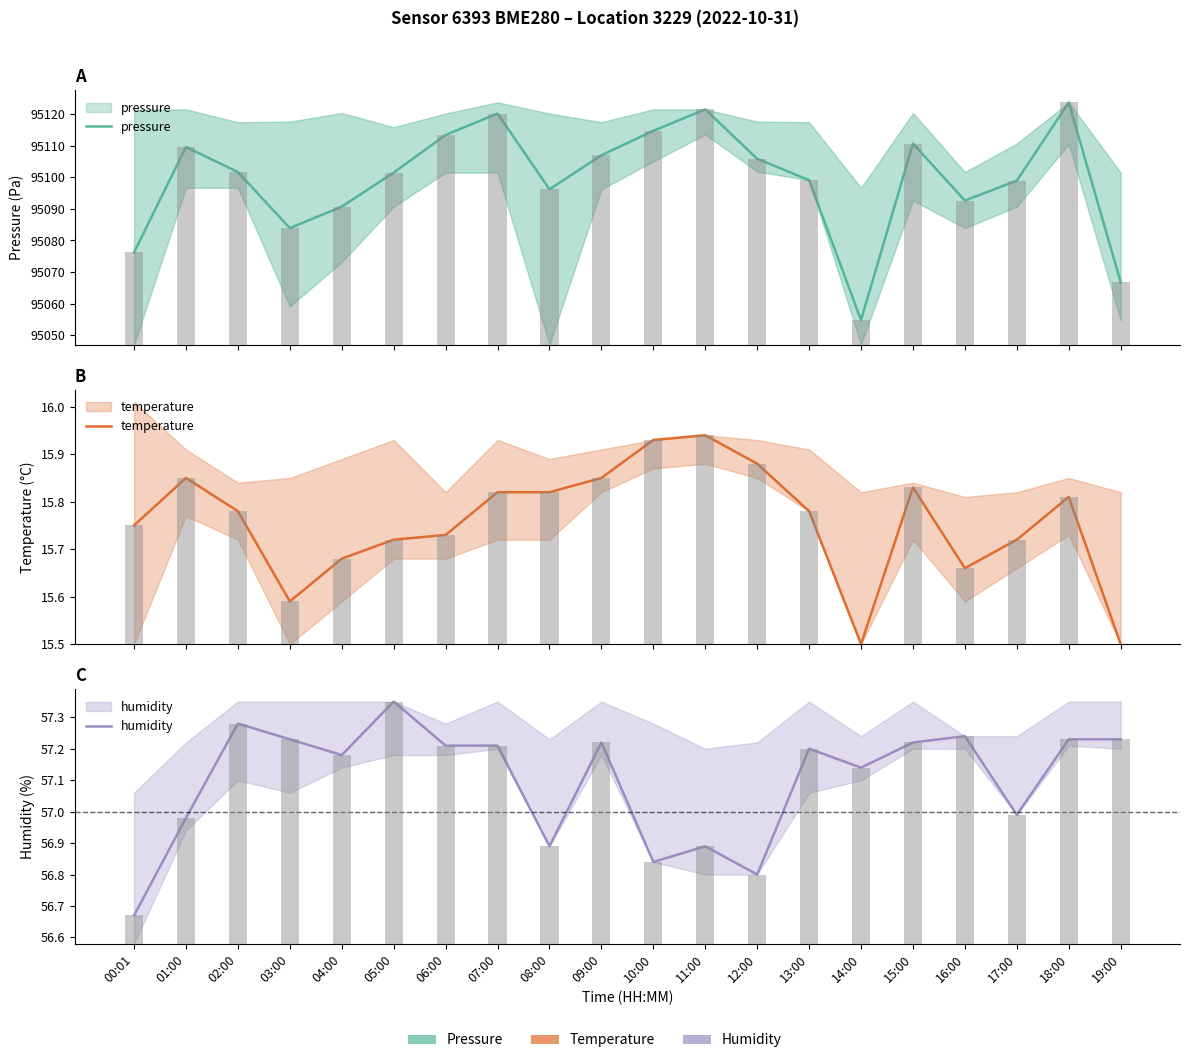

What are all the series names shown in the legend?

pressure, temperature, humidity